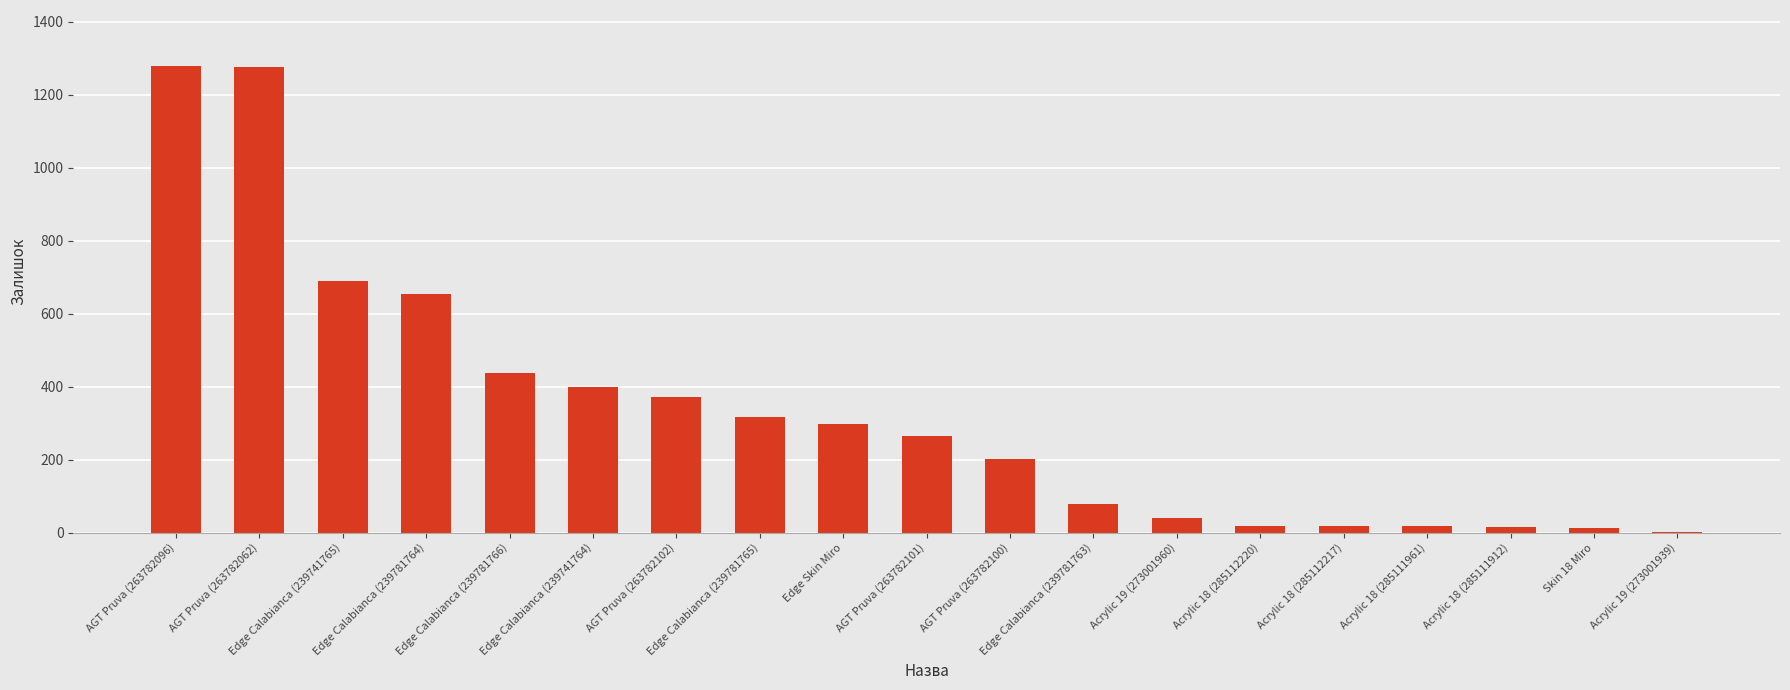

What is the greatest value displayed?

1279